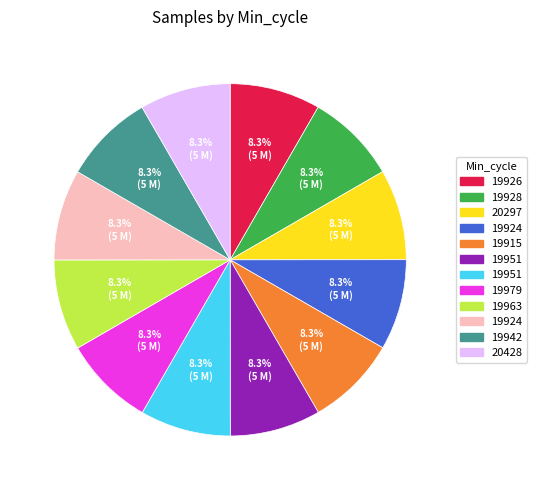

Is there any slice that represents more than half of the pie?

No